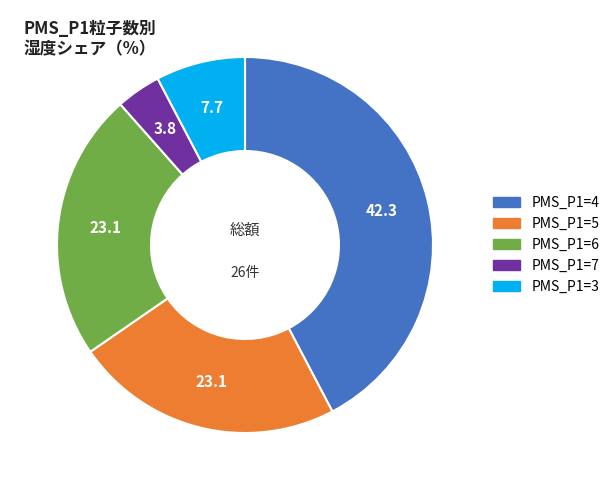

Is it true that PMS_P1=5 is 12% of the pie?

False